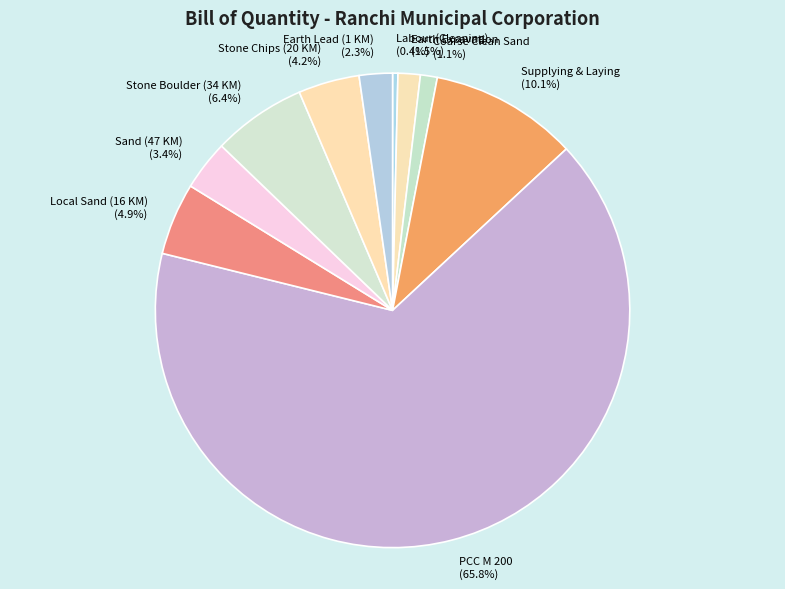

Is there any slice that represents more than half of the pie?

Yes